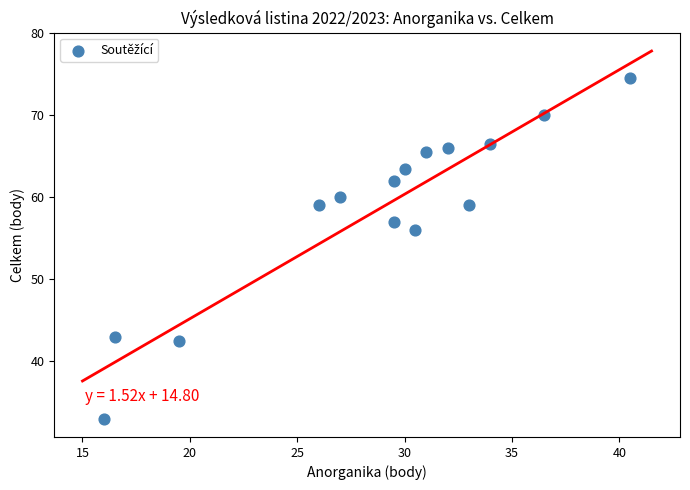

What Y value in the scatter plot is closest to 53?

56.0